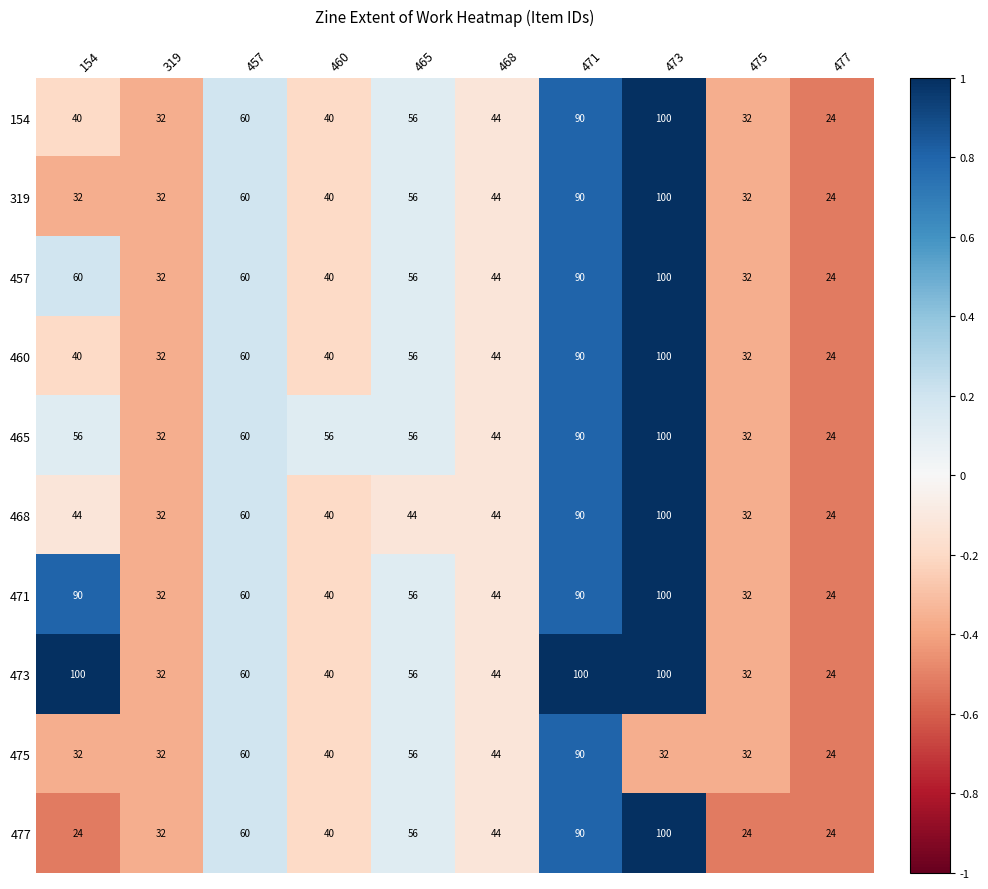

What value does the 319 series have at 475?

32